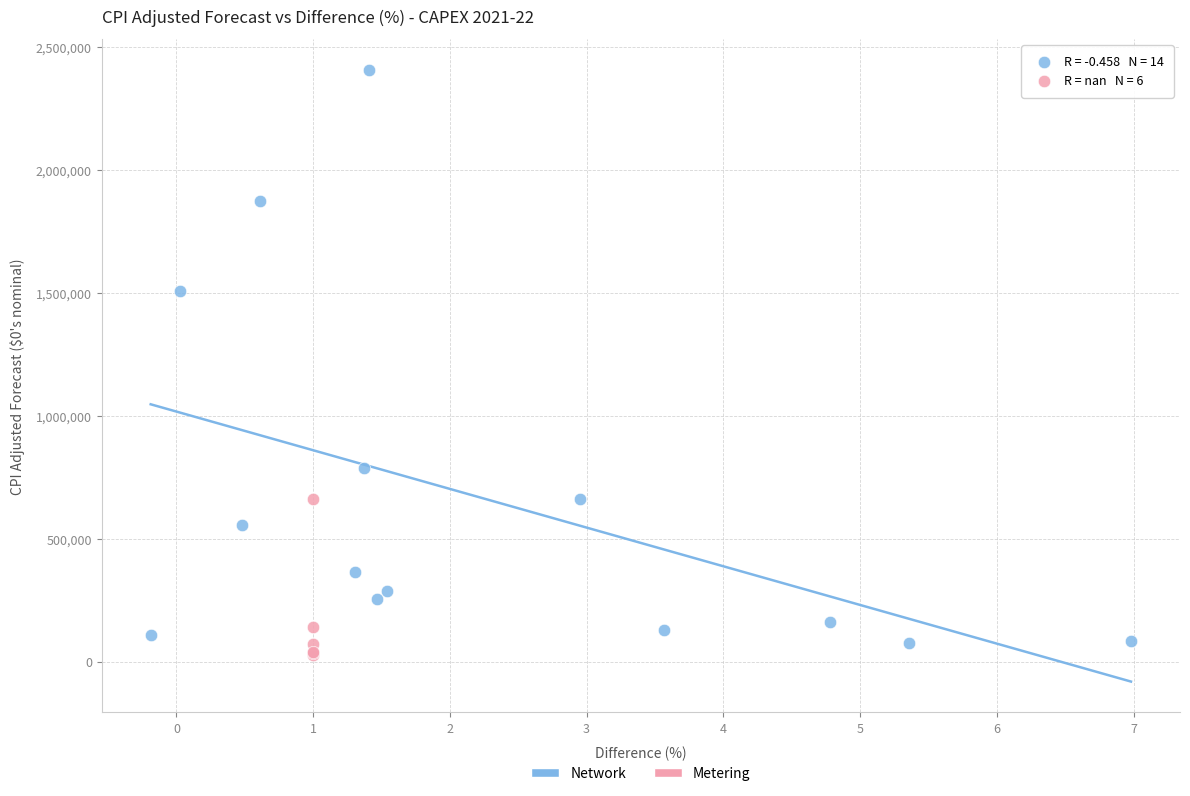

Which series has the largest Y range (max minus min)?

Network